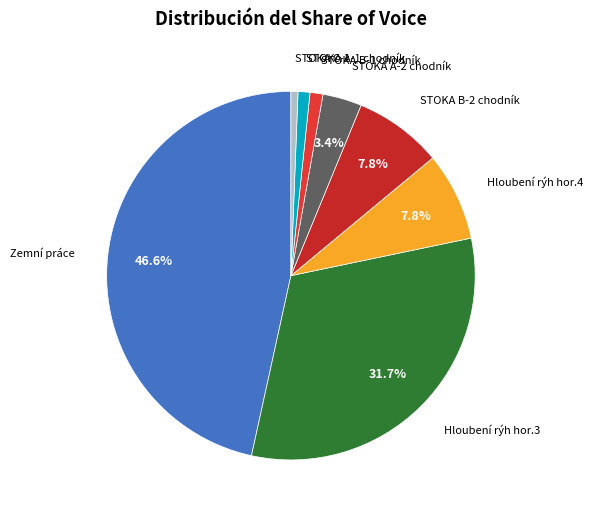

How many slices are in this pie chart?

8